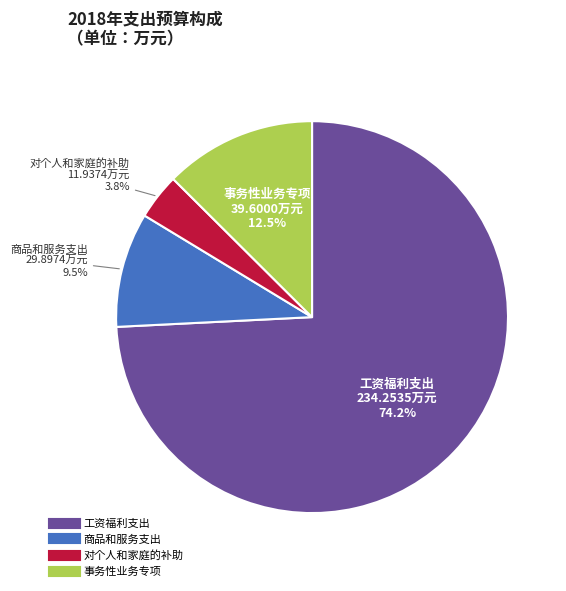

How many slices are in this pie chart?

4